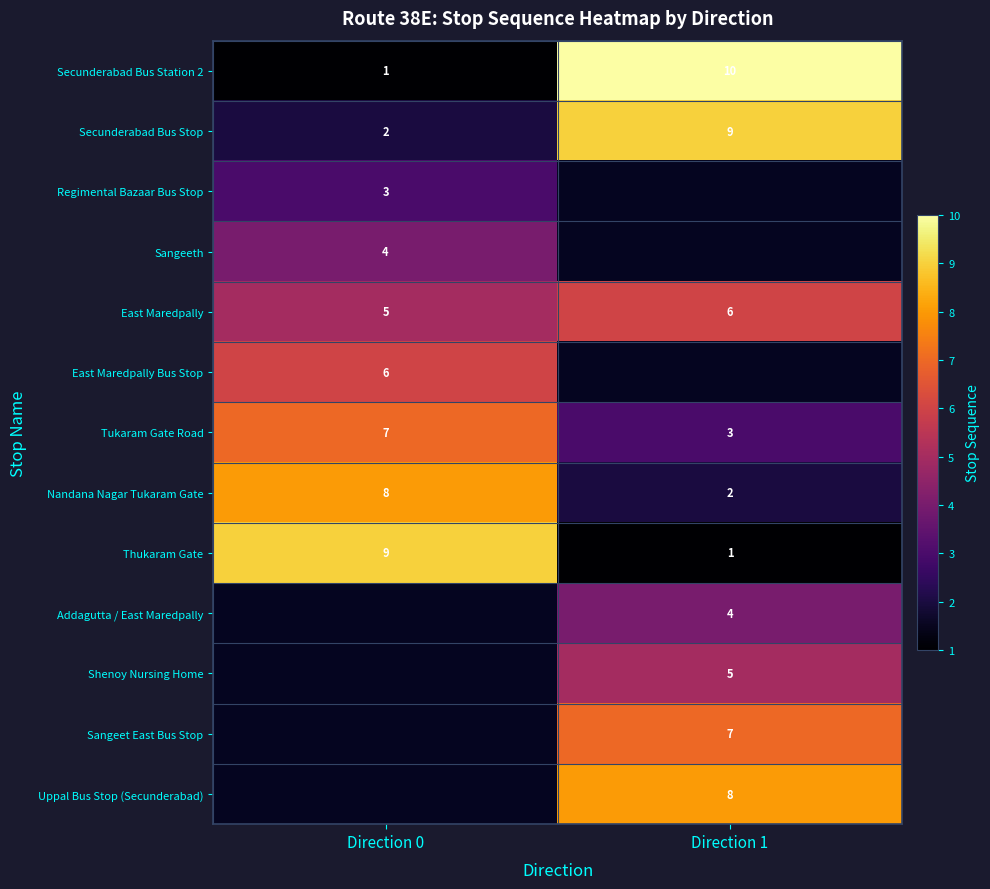

The Uppal Bus Stop (Secunderabad) series shows 3.3 at Direction 1. True or false?

False